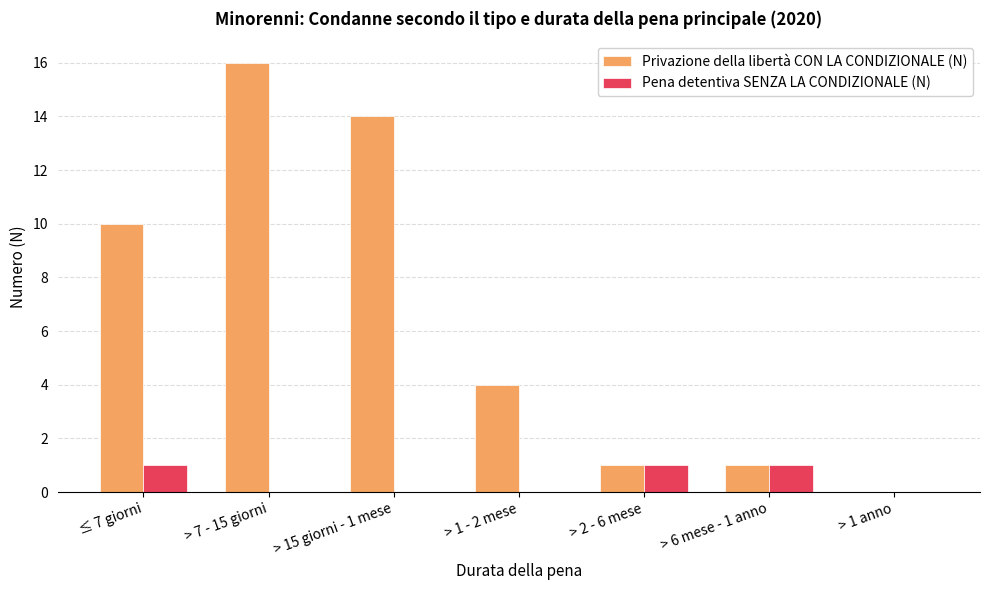

Count the Pena detentiva SENZA LA CONDIZIONALE (N) values in the range 0 to 1.

7